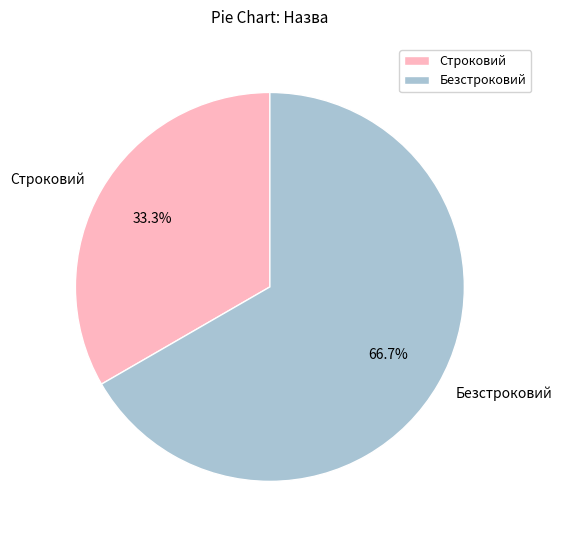

Does Строковий represent more than half of the total?

No